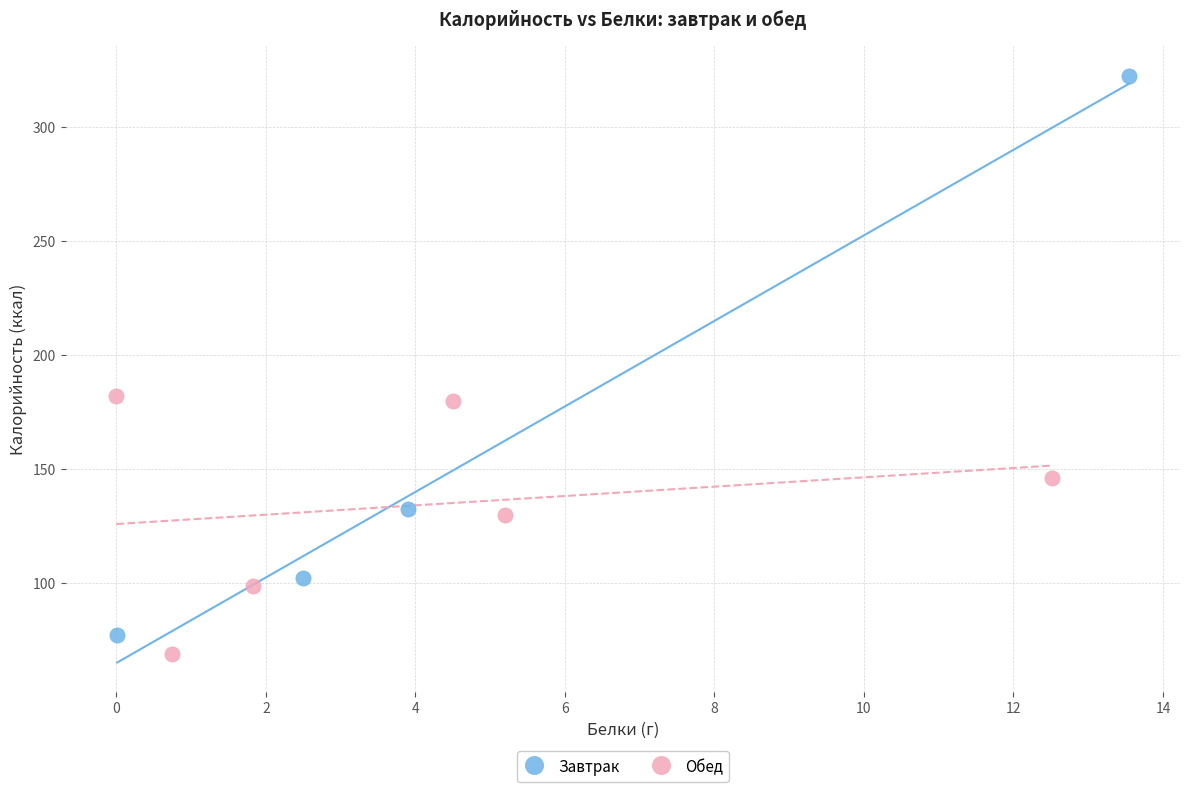

Which series has the largest Y range (max minus min)?

Завтрак